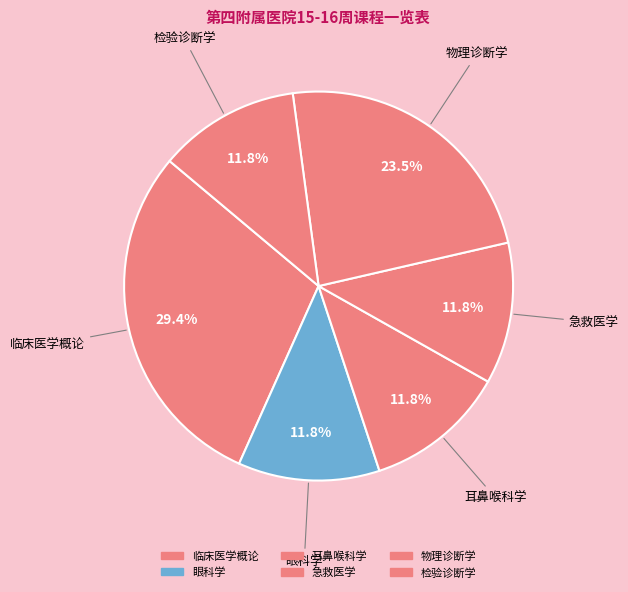

How many segments does this pie chart have?

6